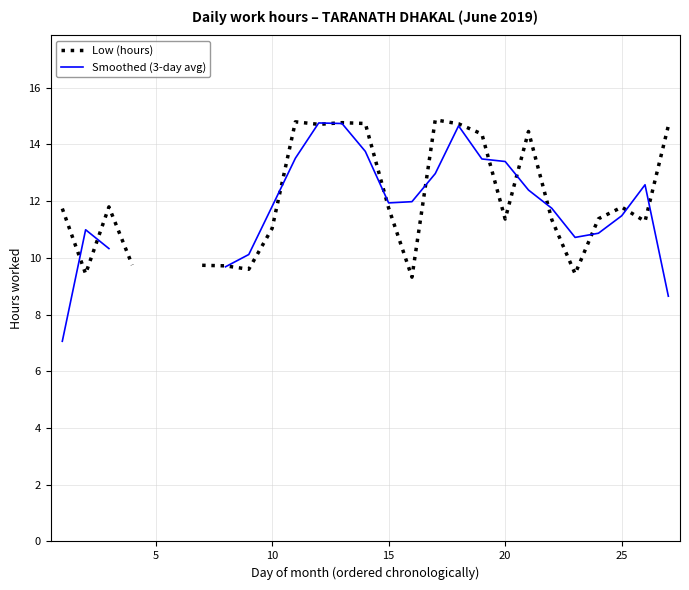

How many values in Smoothed (3-day avg) are above zero?

23